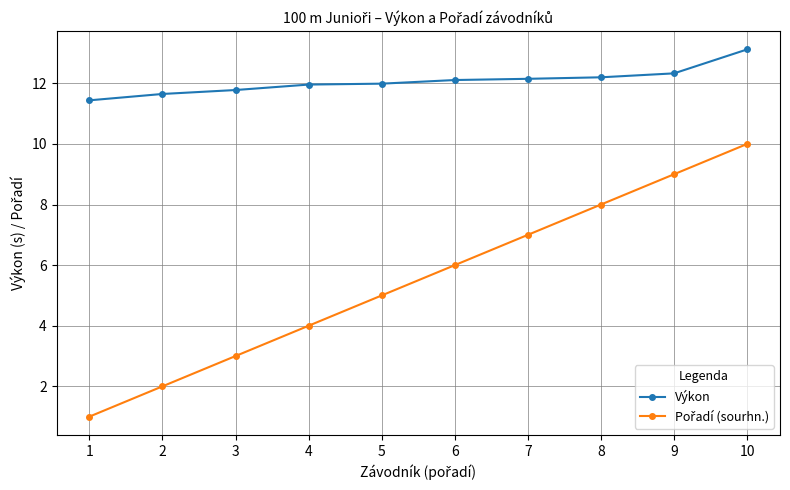

At which category is the sum across all series the highest?

10